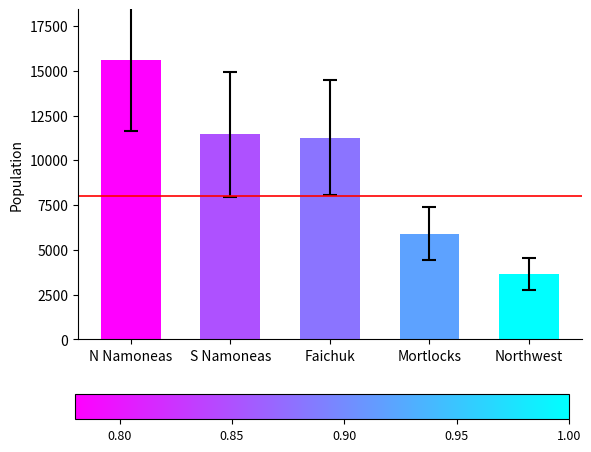

What is the difference between the values at Faichuk and Northwest?

7638